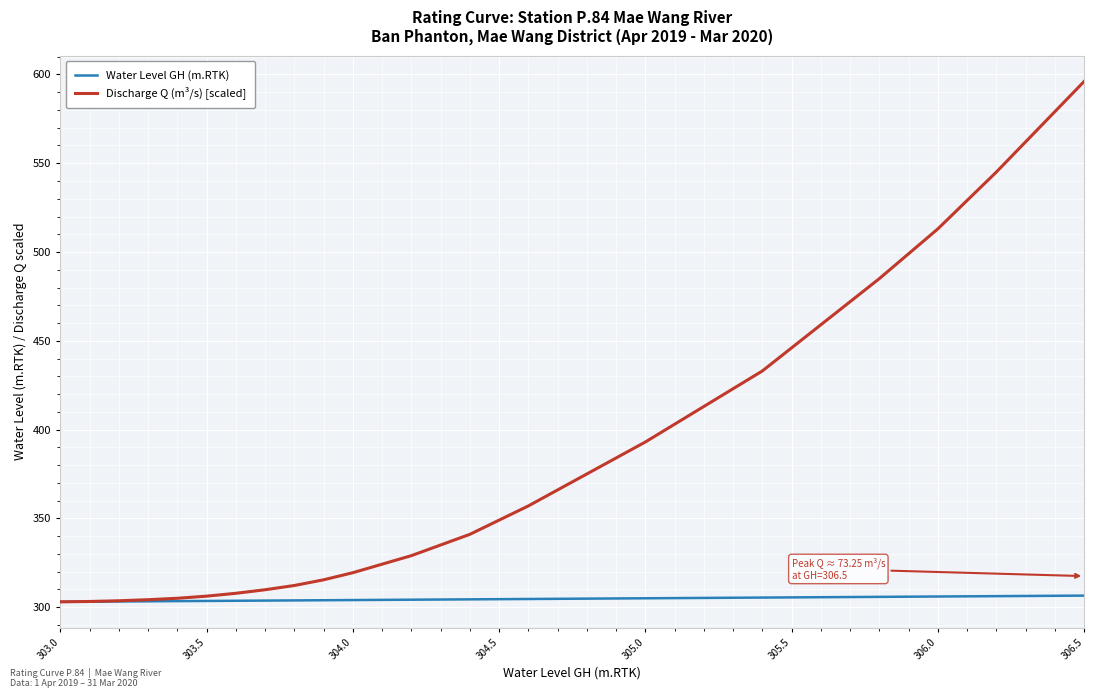

Count the number of categories in the chart.

36